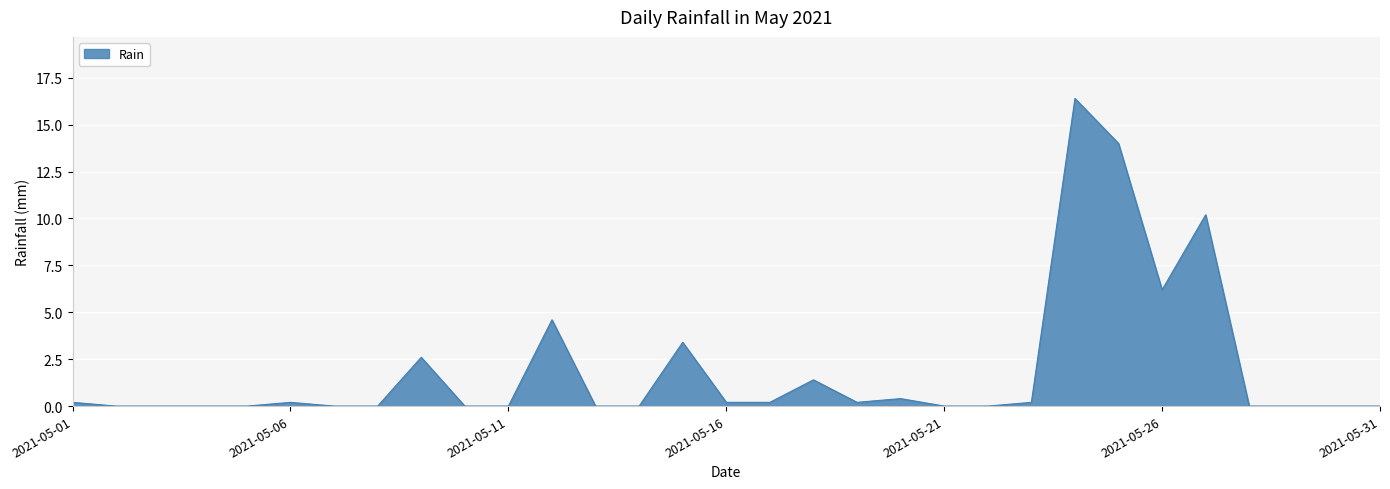

What is the maximum value shown in the chart?

16.4